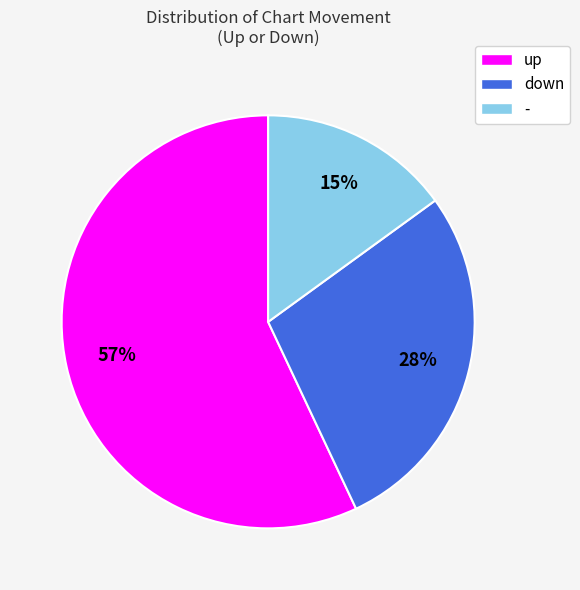

True or false: up accounts for 68% of the total.

False